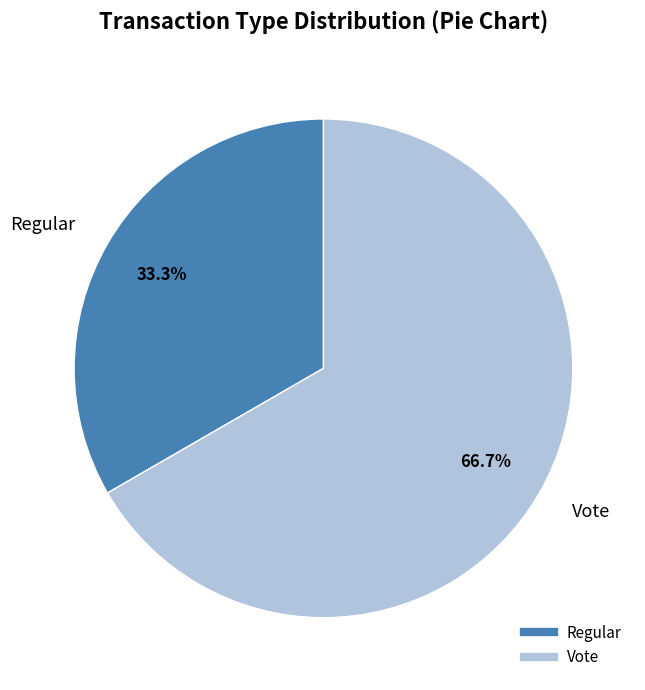

To the nearest percent, what is the difference between the largest and smallest slice percentages?

33%